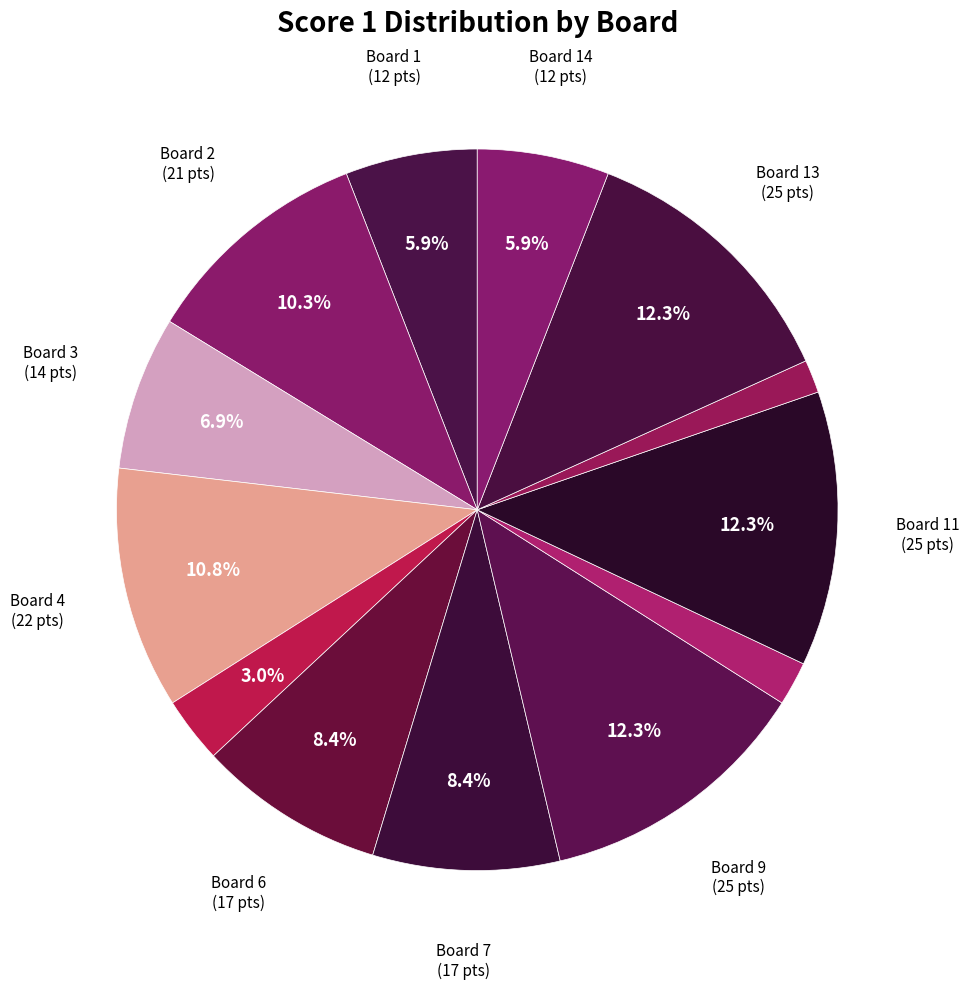

Count the number of slices in the pie.

13